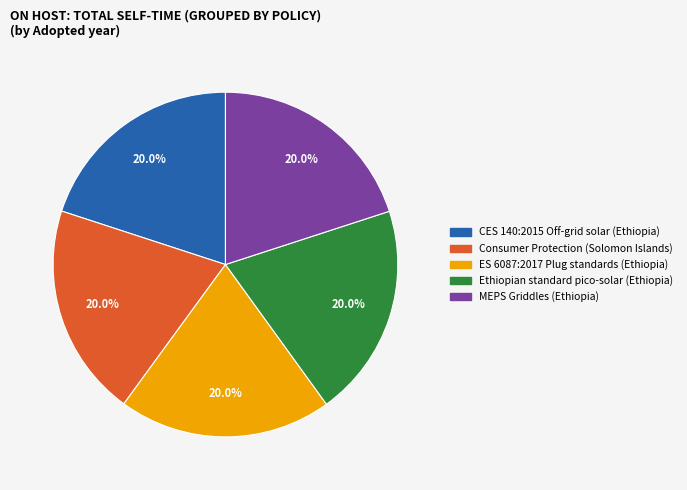

What percentage is NOT represented by Ethiopian standard pico-solar (Ethiopia)?

80.0%